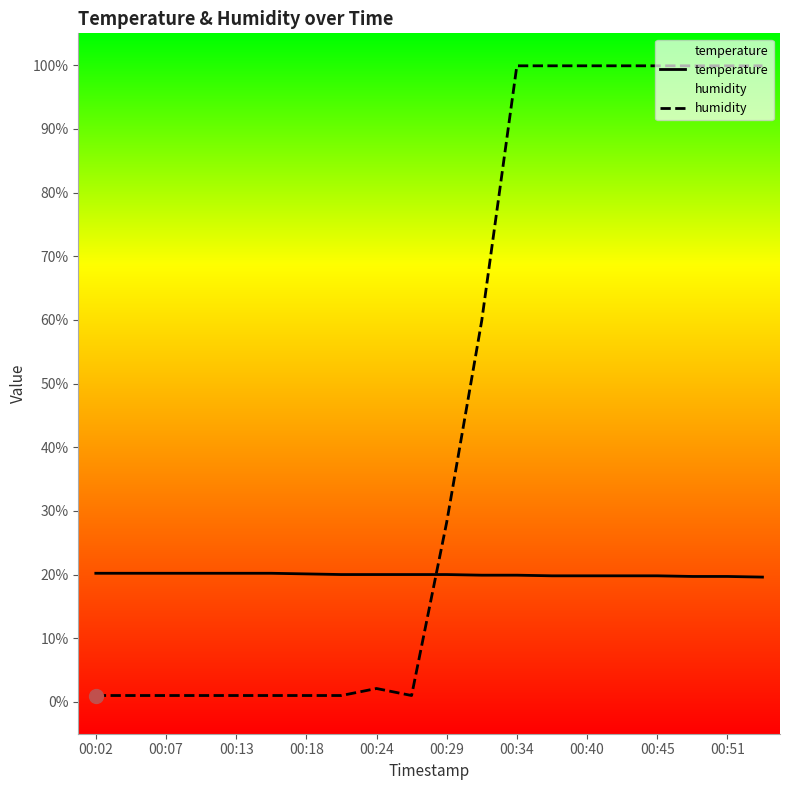

How many temperature values are between 19 and 20?

13